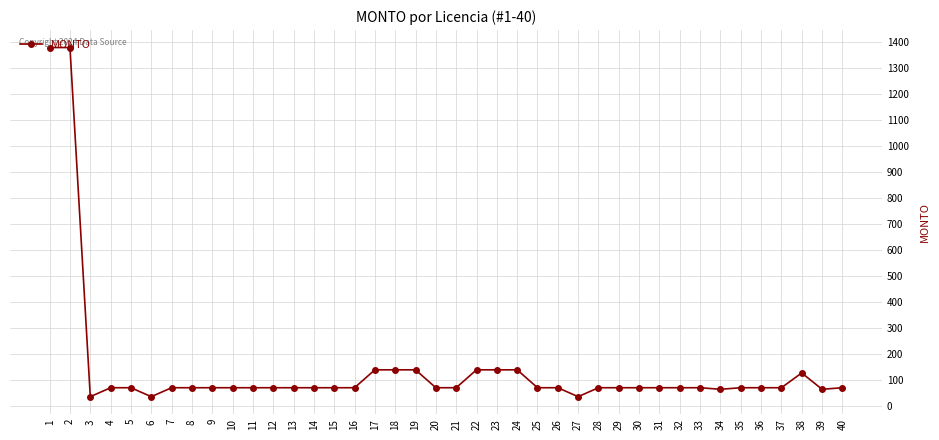

What is the smallest value displayed?

34.5